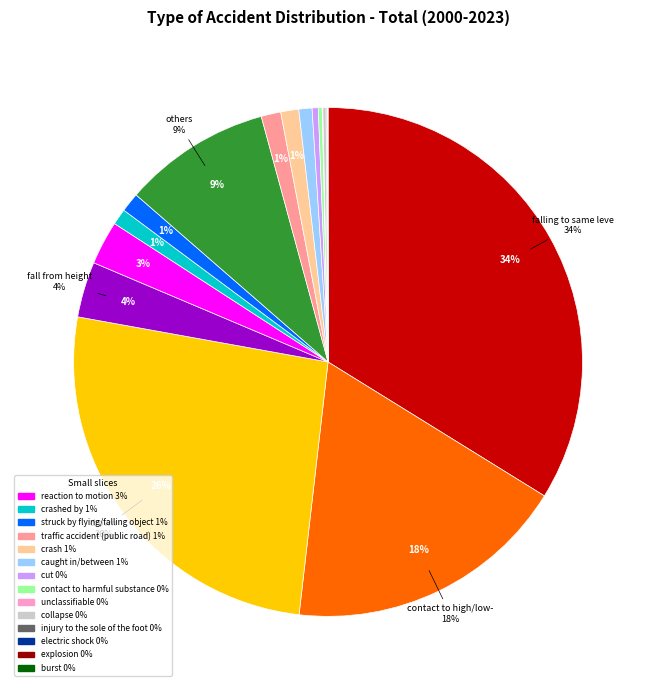

To the nearest percent, what is the average slice percentage?

5%